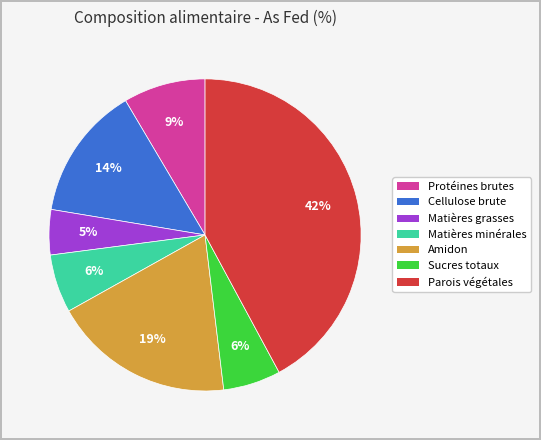

To the nearest percent, what portion does Amidon represent?

19%